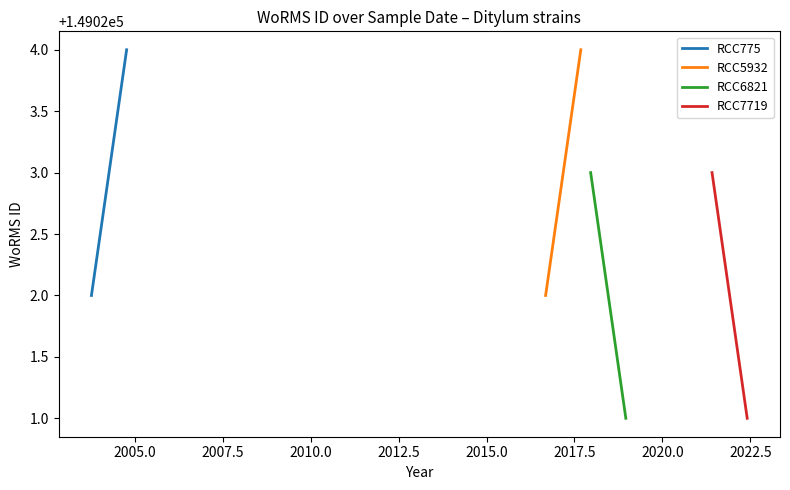

Which has a higher value, 2005.0 or 2007.5?

2007.5